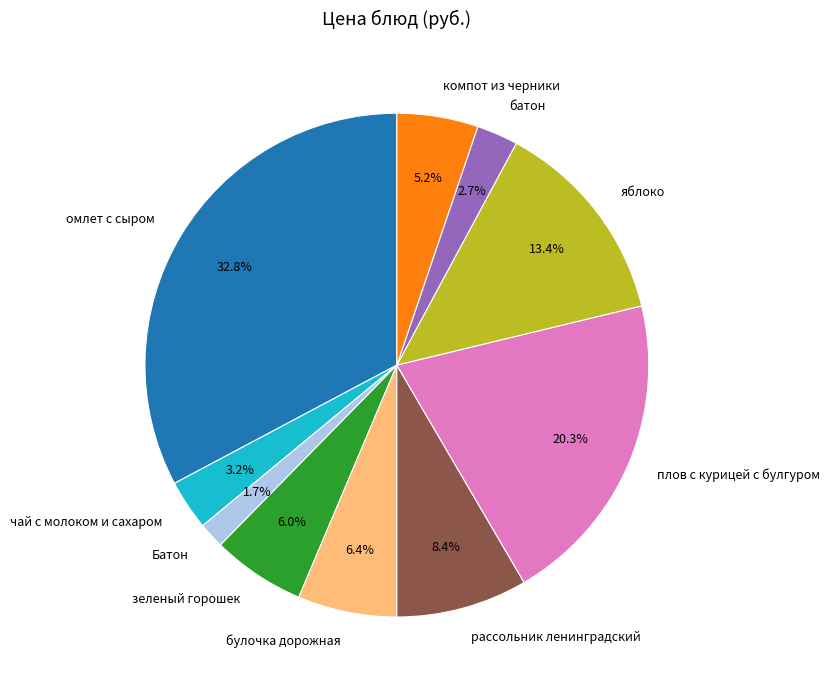

Count the number of slices in the pie.

10